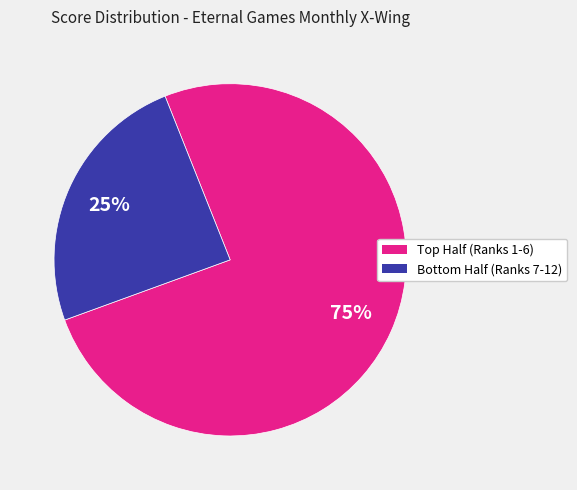

To the nearest percent, what is the average slice percentage?

50%